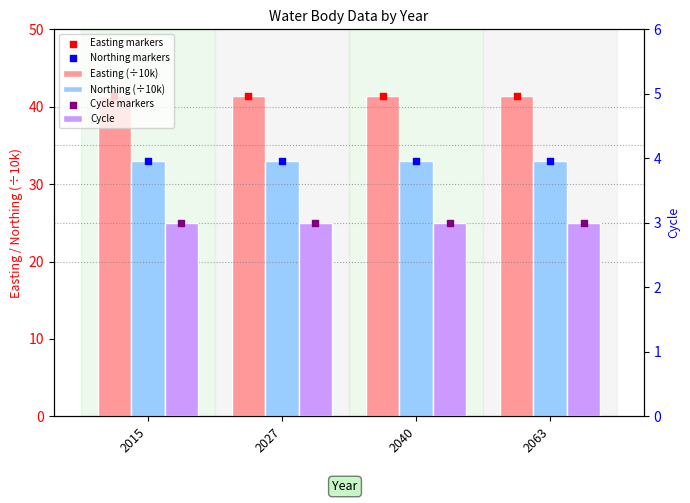

At which category is the sum across all series the highest?

2015